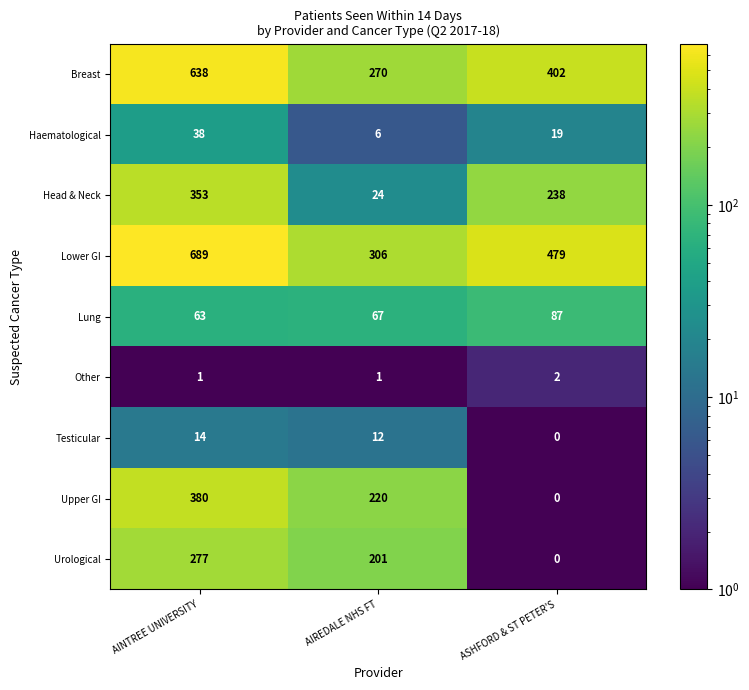

Rank the series by their maximum value, from highest to lowest.

Lower GI, Breast, Upper GI, Head & Neck, Urological, Lung, Haematological, Testicular, Other